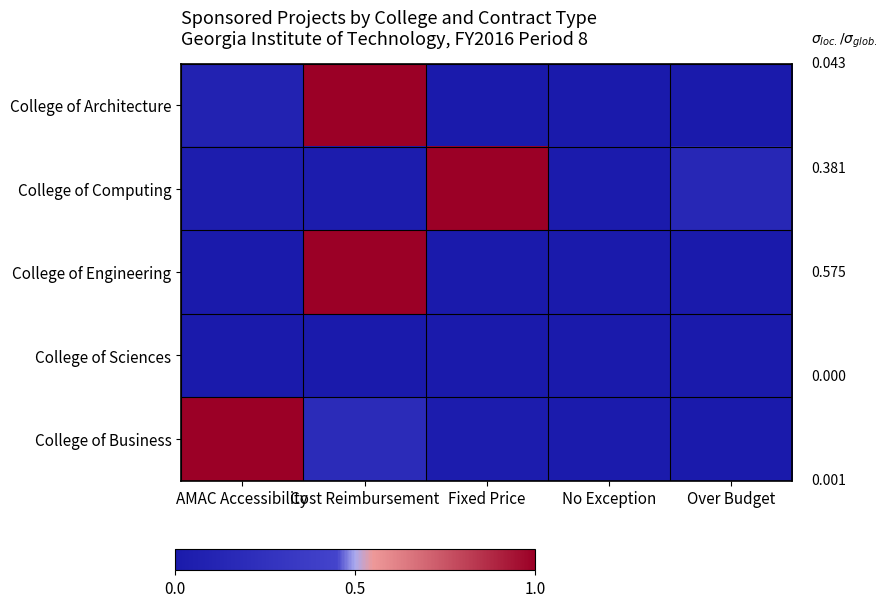

Rank the series at Over Budget from highest to lowest value.

College of Computing, College of Architecture, College of Engineering, College of Sciences, College of Business